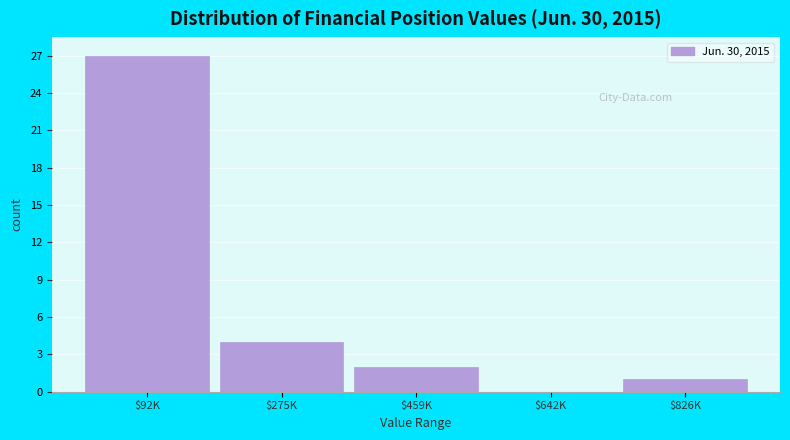

True or false: the data shows 45 at $92K.

False